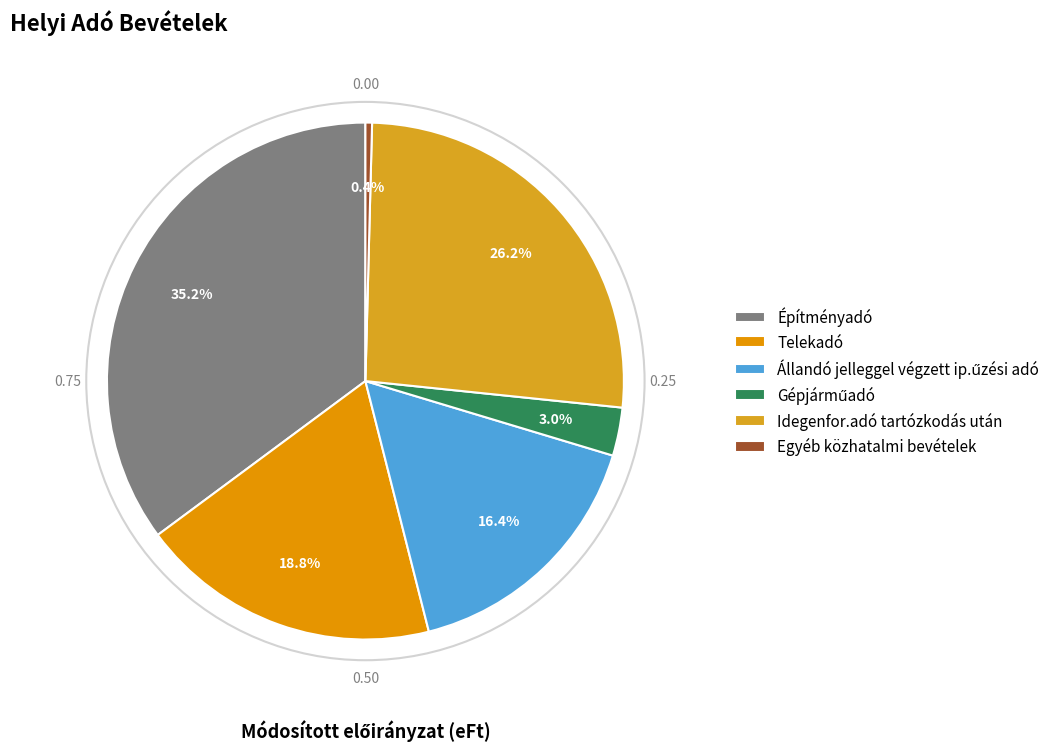

The Állandó jelleggel végzett ip.űzési adó slice represents 26% of the pie. True or false?

False